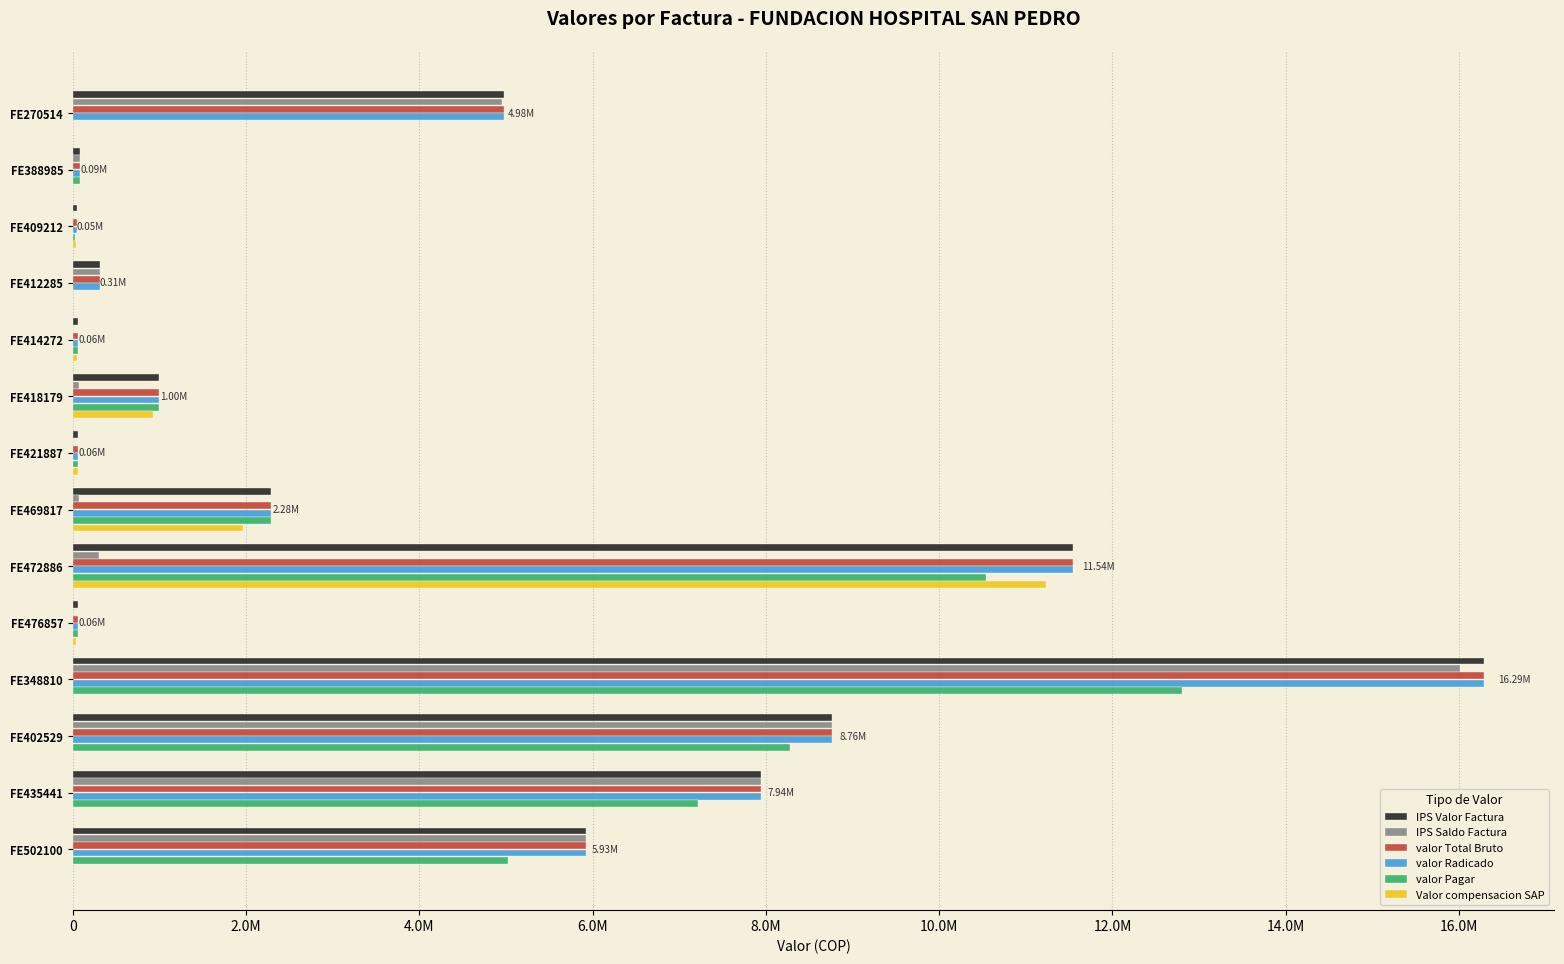

What is the average value of the valor Pagar series?

3389103